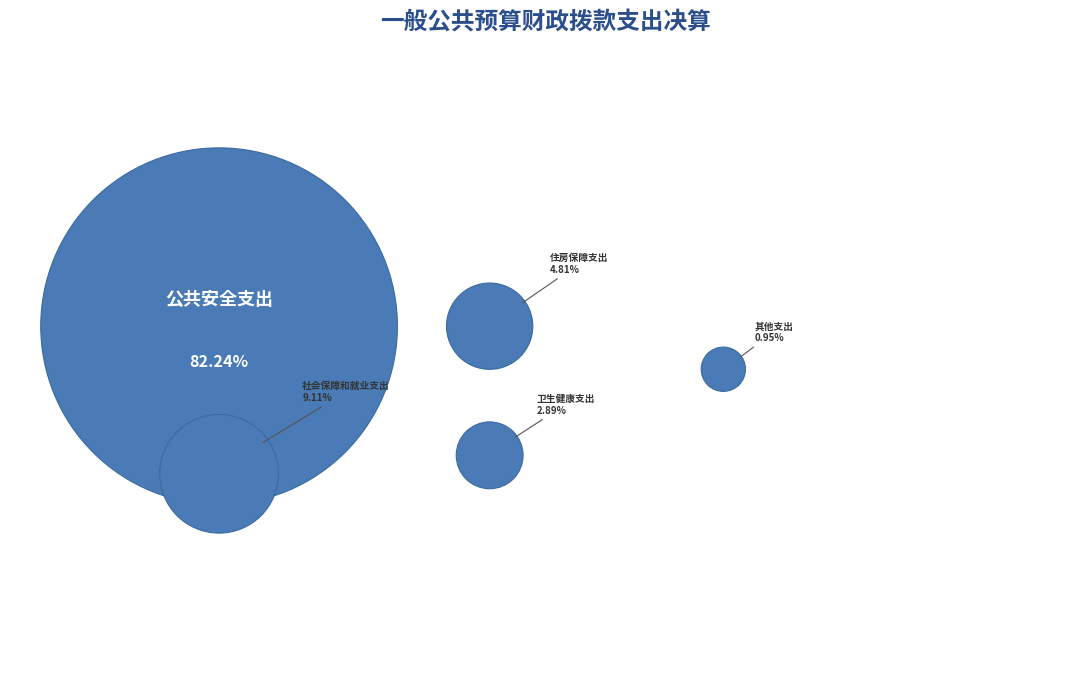

Does 公共安全支出 represent more than half of the total?

Yes